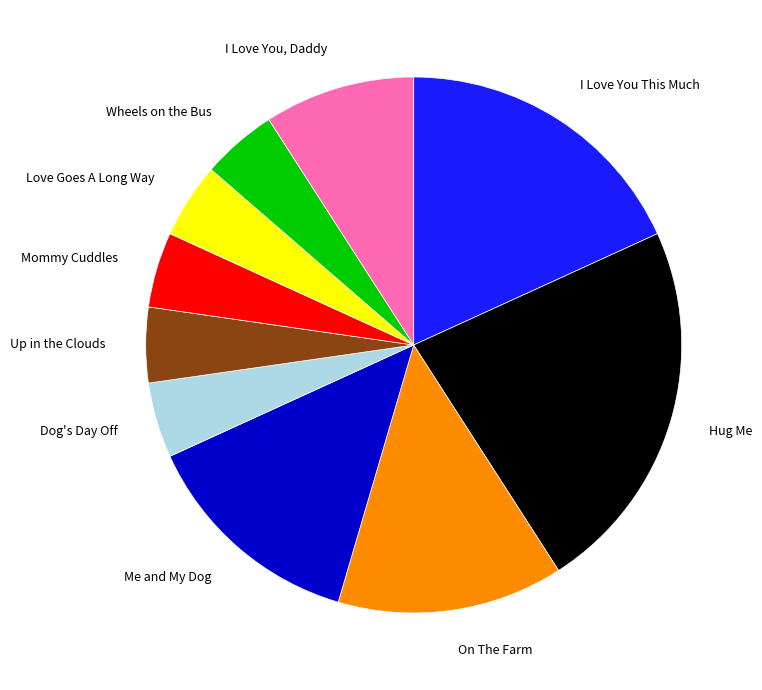

Between Mommy Cuddles and Hug Me, which is larger?

Hug Me